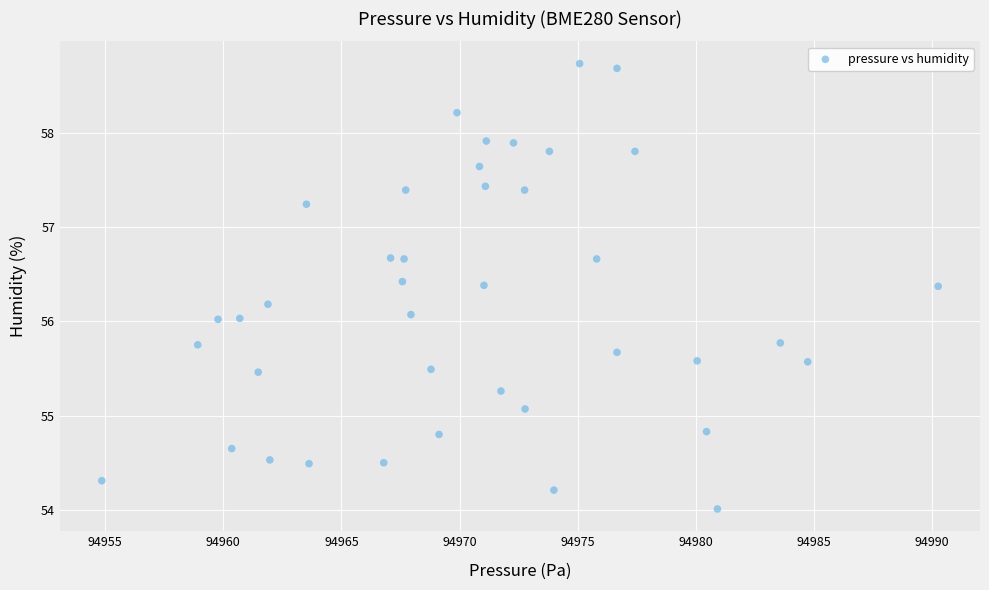

What is the range of X values (max minus min)?

35.4